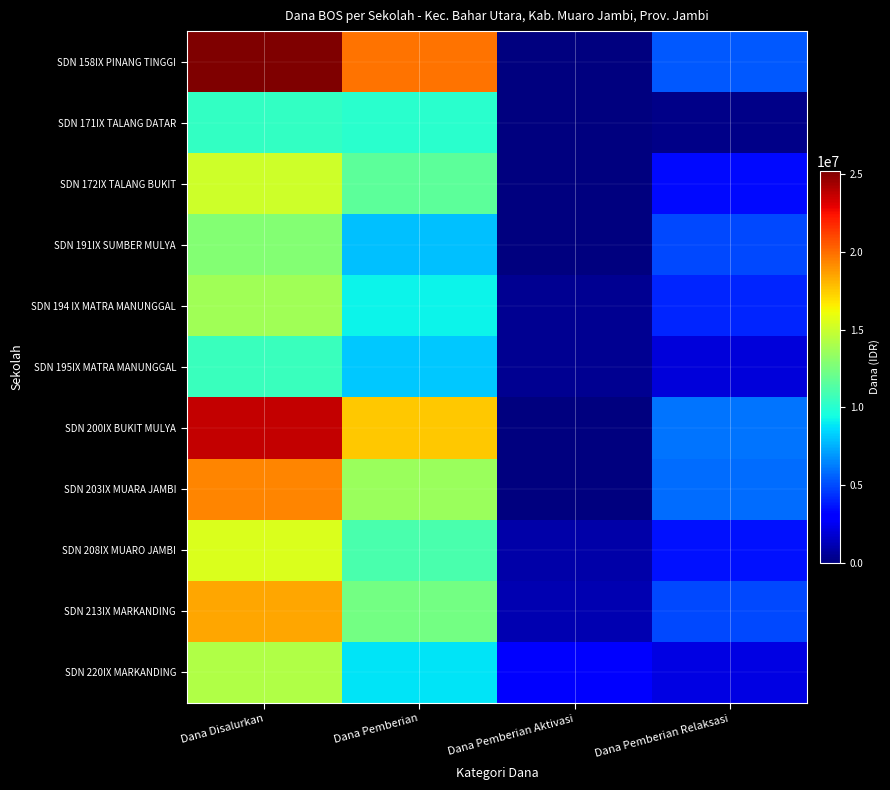

Rank the series at Dana Pemberian Relaksasi from highest to lowest value.

SDN 200IX BUKIT MULYA, SDN 203IX MUARA JAMBI, SDN 158IX PINANG TINGGI, SDN 191IX SUMBER MULYA, SDN 213IX MARKANDING, SDN 194 IX MATRA MANUNGGAL, SDN 208IX MUARO JAMBI, SDN 172IX TALANG BUKIT, SDN 220IX MARKANDING, SDN 195IX MATRA MANUNGGAL, SDN 171IX TALANG DATAR